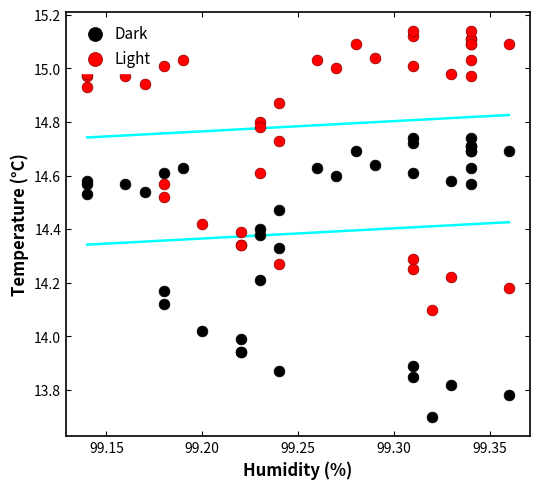

Which series reaches the minimum Y coordinate?

Dark